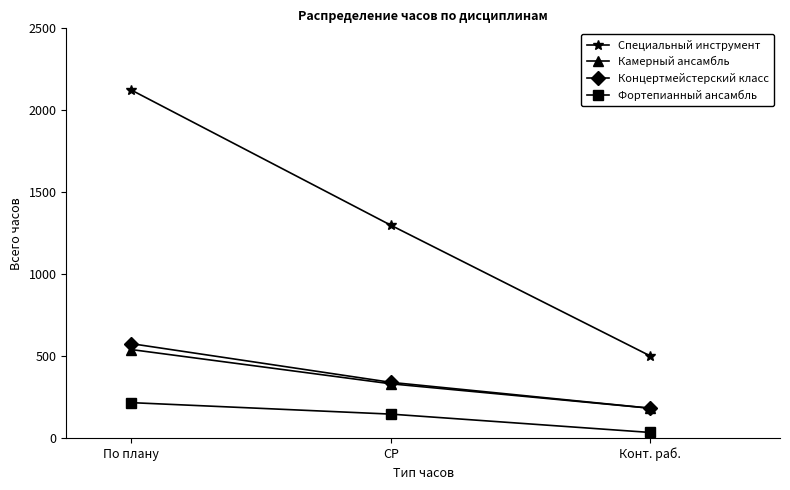

What are all the series names shown in the legend?

Специальный инструмент, Камерный ансамбль, Концертмейстерский класс, Фортепианный ансамбль